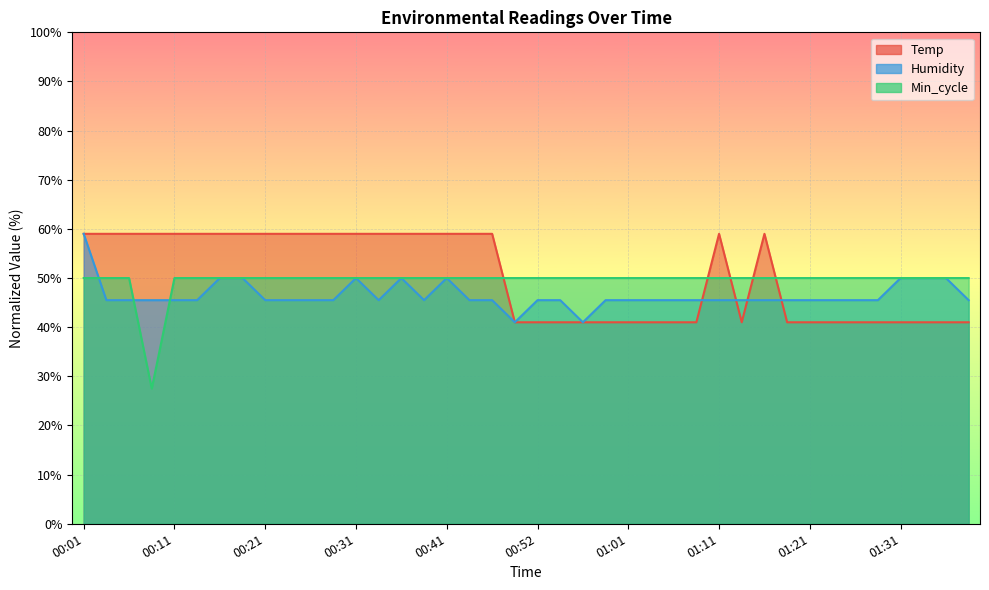

Rank the series by their maximum value, from highest to lowest.

Humidity, Temp, Min_cycle